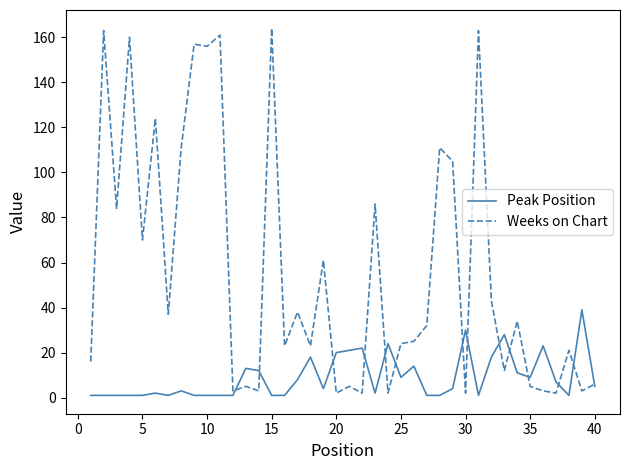

Which series has the largest total across all categories?

Weeks on Chart